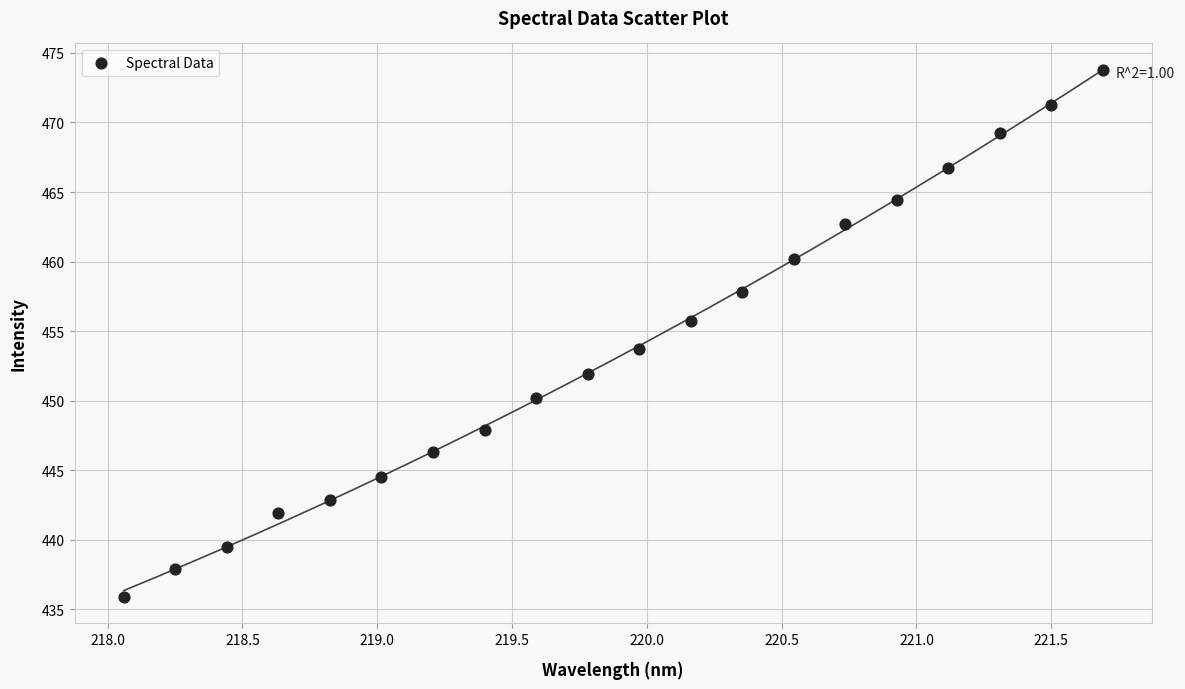

What is the range of Y values (max minus min)?

37.9